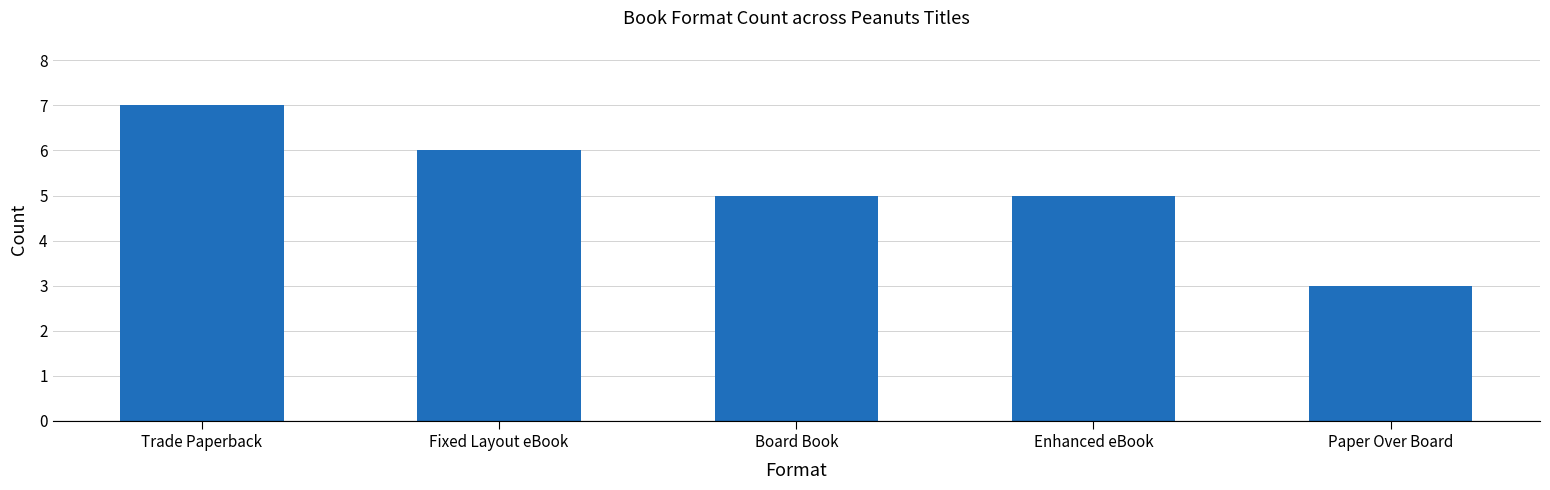

What is the value of the 4th bar from the left?

5